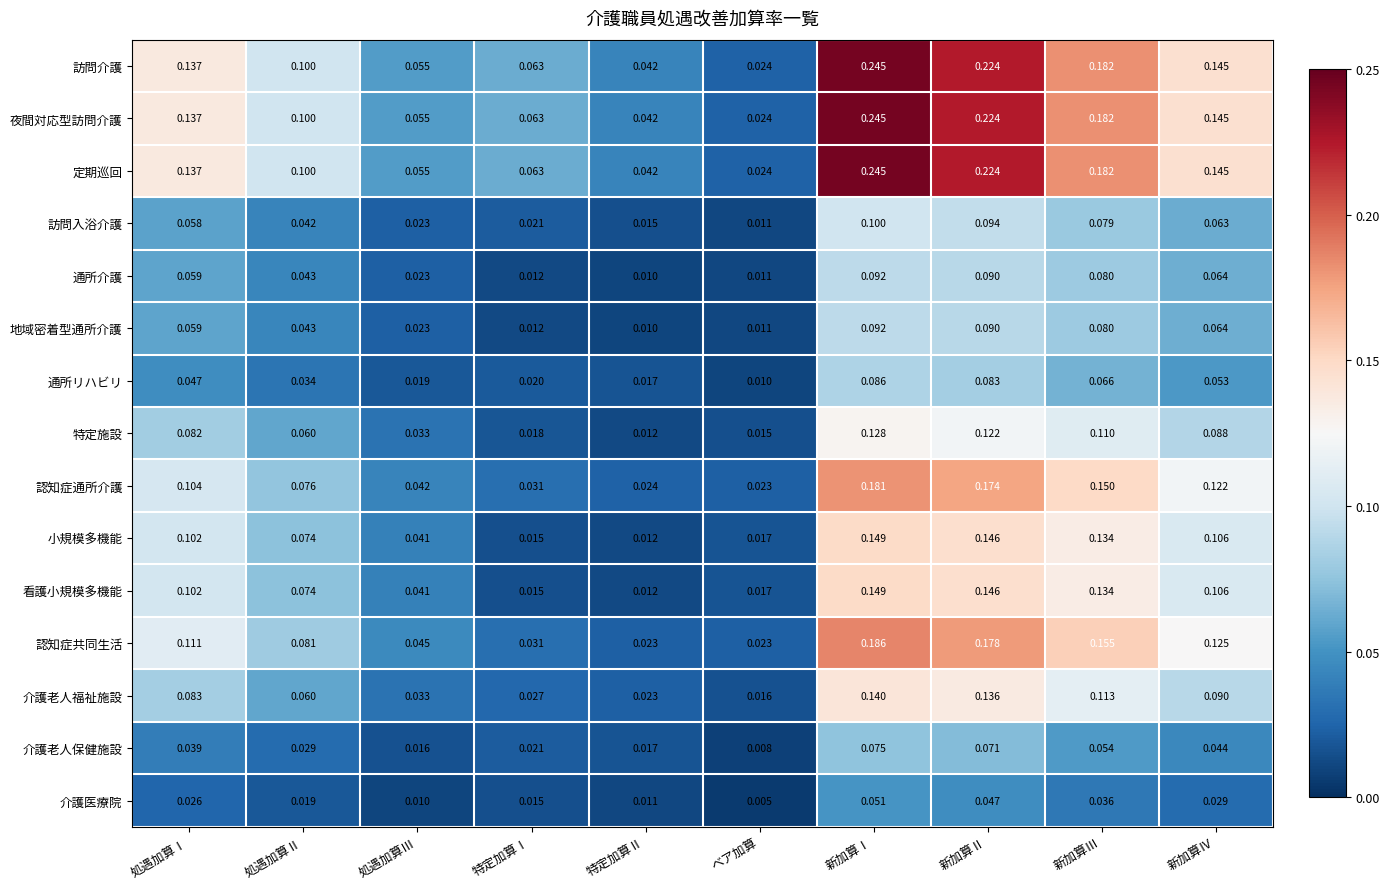

At which category is the sum across all series the highest?

新加算Ⅰ